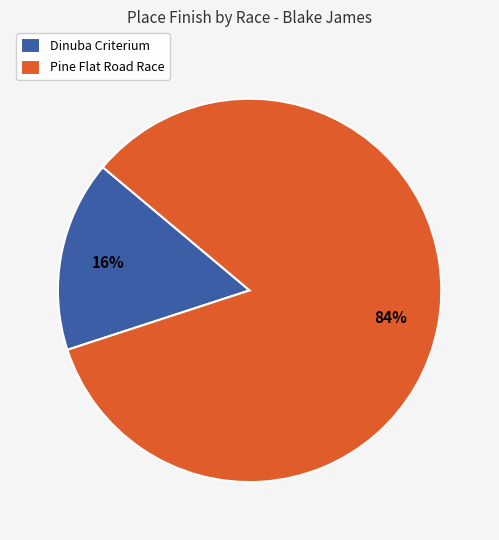

True or false: Dinuba Criterium accounts for 9% of the total.

False